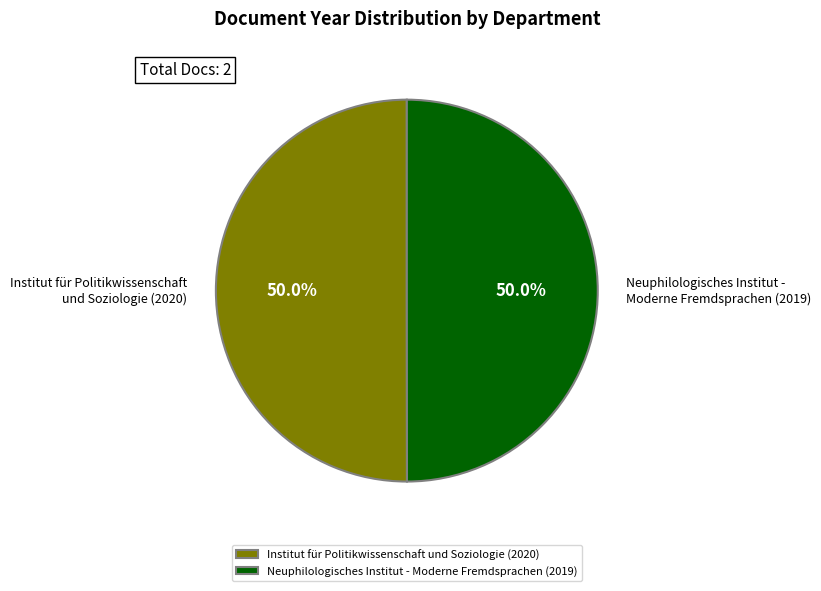

What is the ratio of the value at Institut für Politikwissenschaft und Soziologie (2020) to the value at Neuphilologisches Institut - Moderne Fremdsprachen (2019)?

1.0